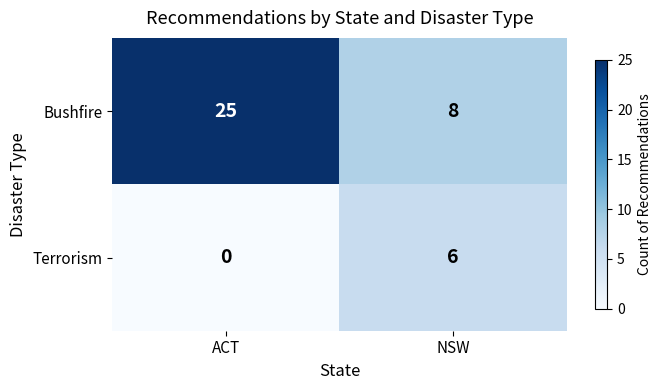

Is it true that Bushfire equals 11 at NSW?

False